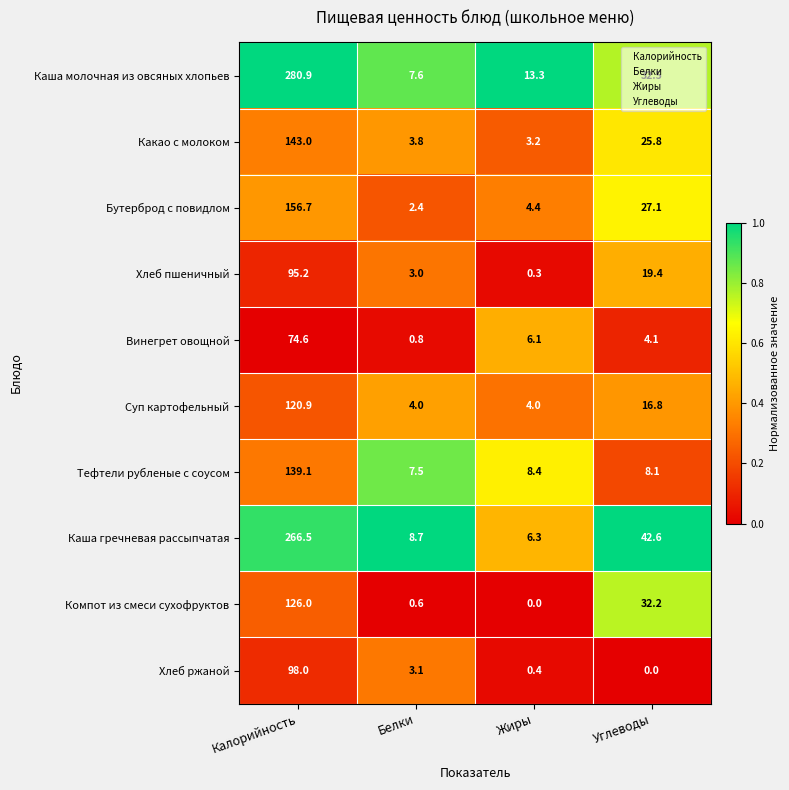

Where is Суп картофельный nearest to the value 62?

Углеводы